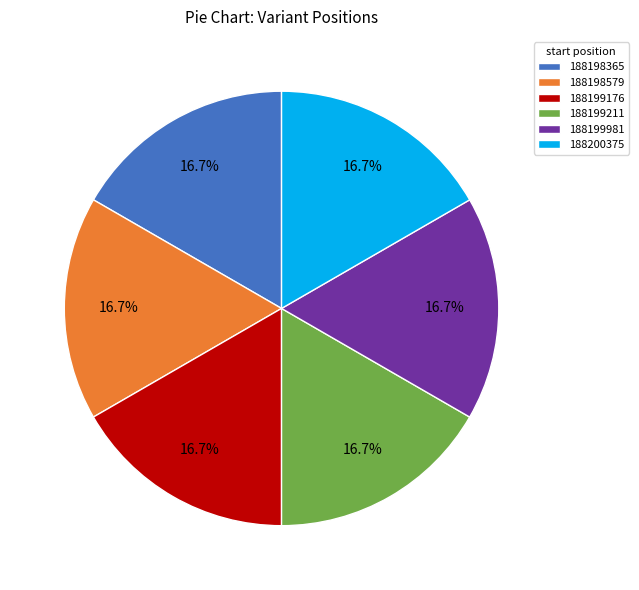

Approximately how many times larger is the value at 188198365 compared to 188199211?

1.0